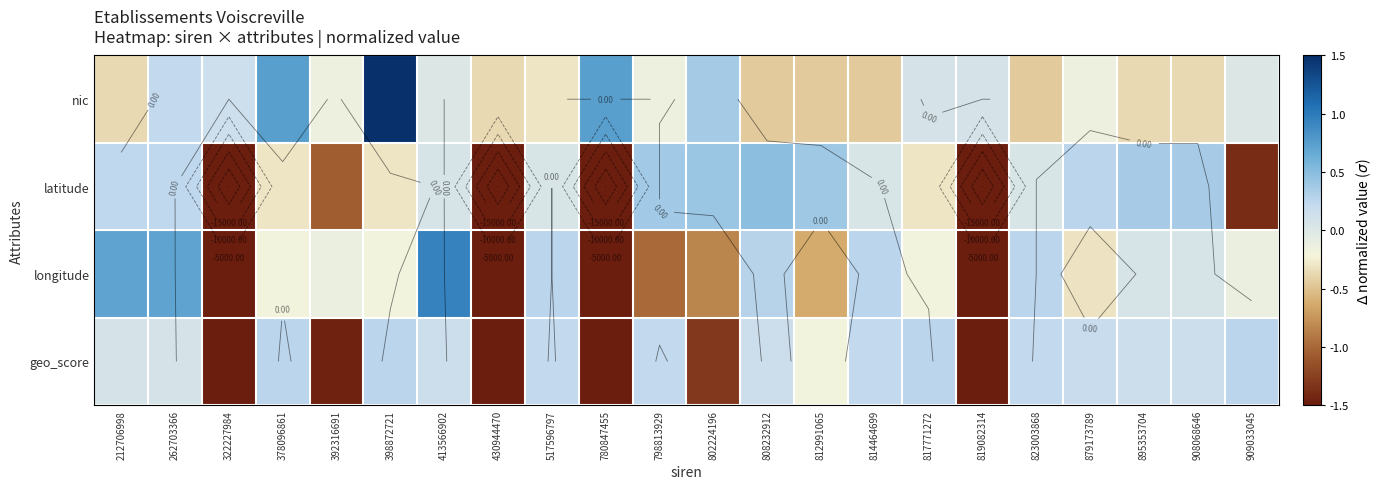

List the series in order of their peak value, highest first.

nic, longitude, latitude, geo_score